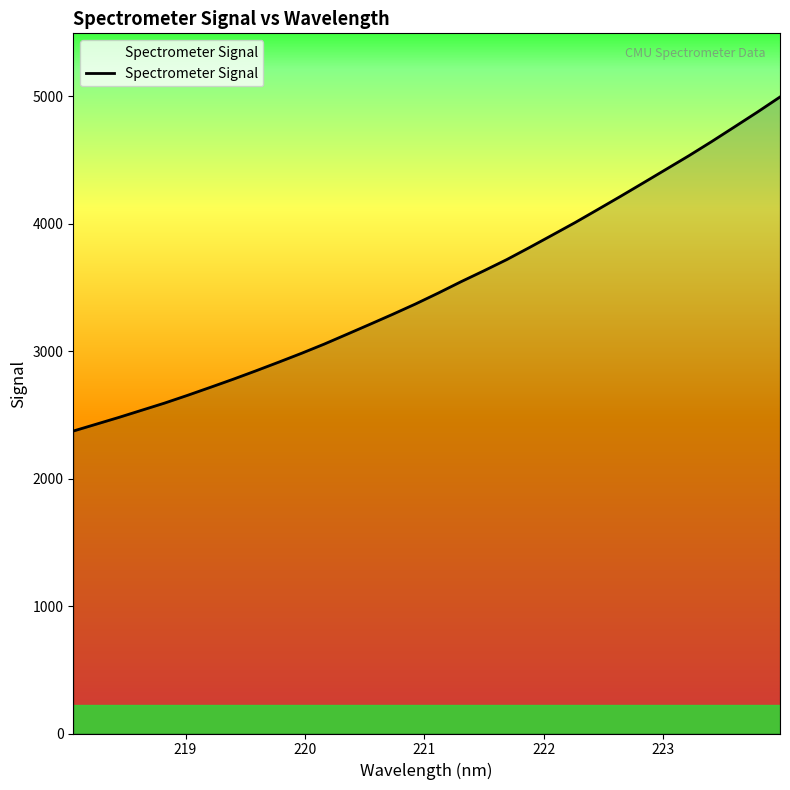

What is the maximum value shown in the chart?

4994.4